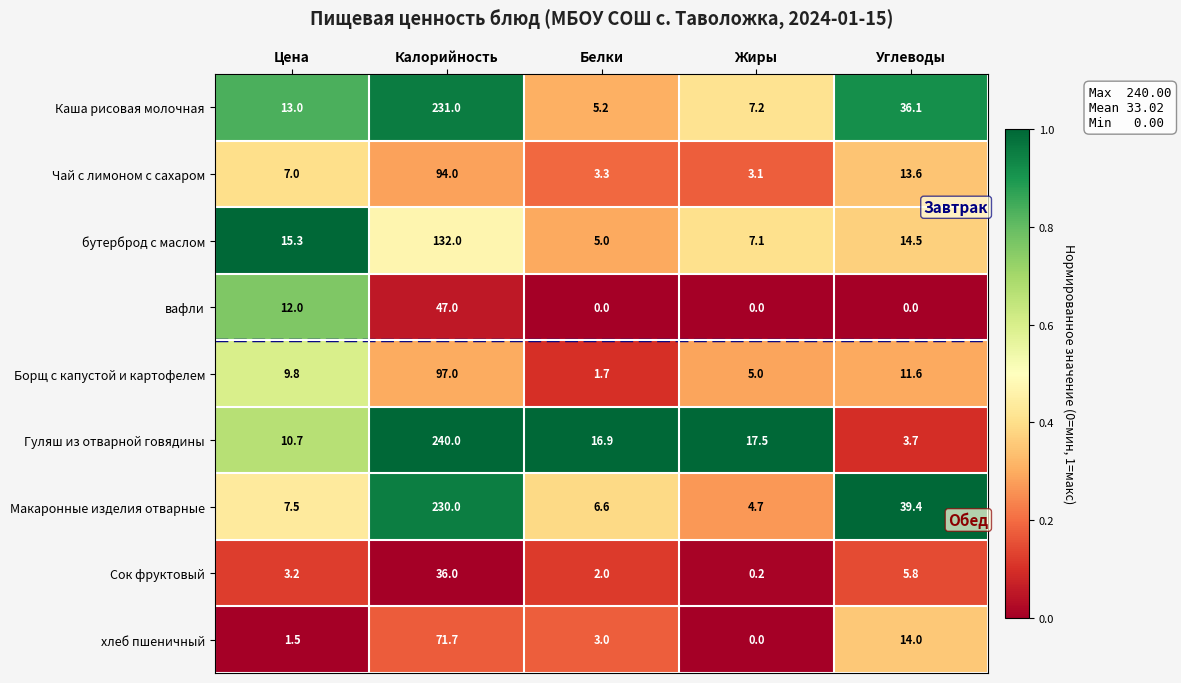

Read the бутерброд с маслом value at Цена.

15.3